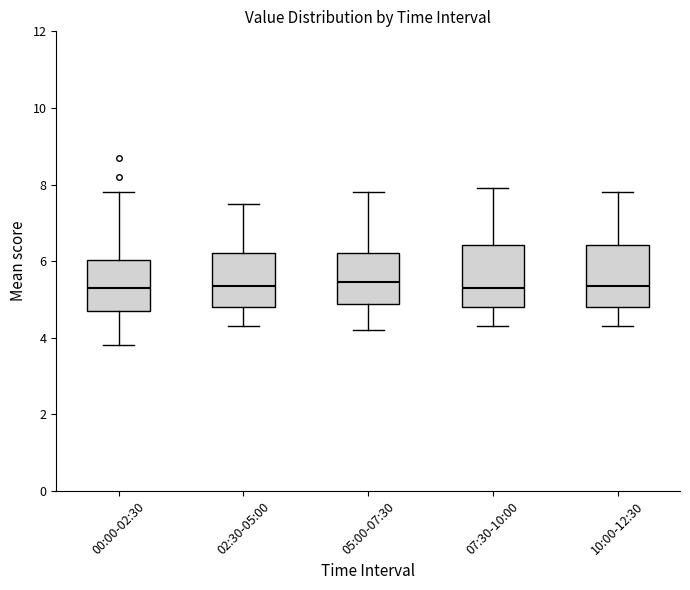

Where is the lower edge of the box for 07:30-10:00 on the y-axis? The values are not printed on the chart, so give them approximately, as read against the axis.

4.8